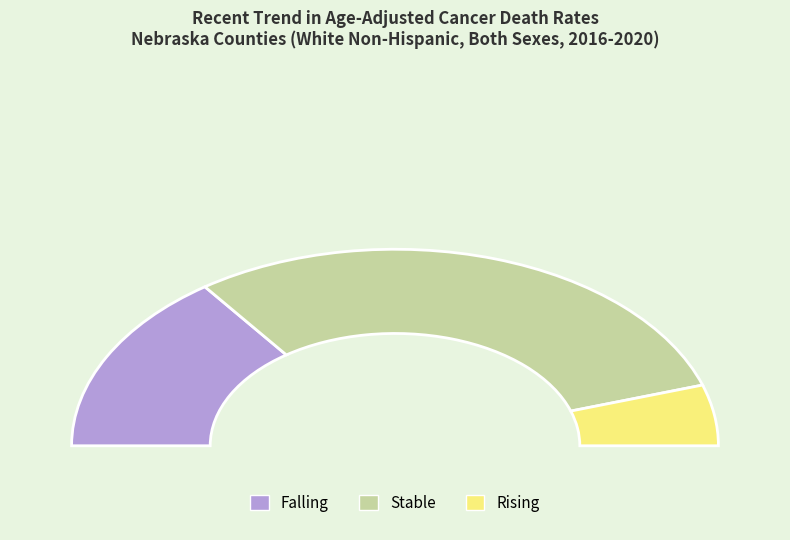

To the nearest percent, what is the average slice percentage?

33%